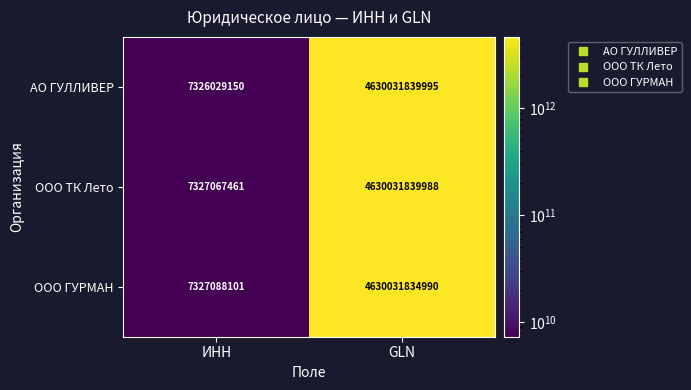

The value of ООО ТК Лето at GLN is 3129675953005. True or false?

False